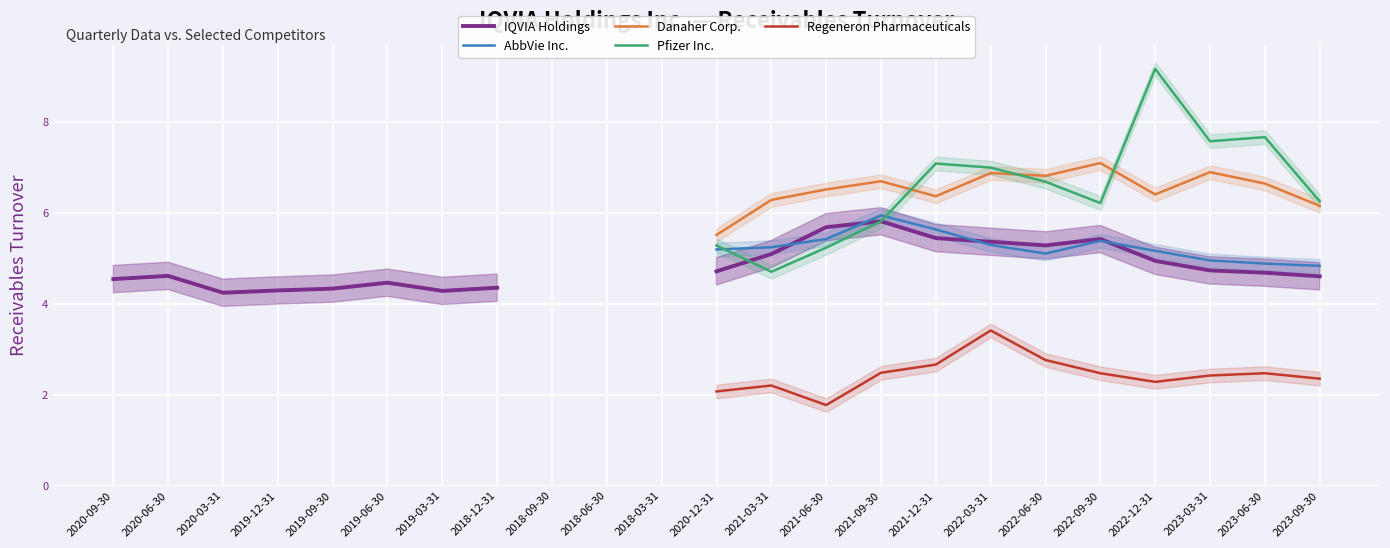

What value does the IQVIA Holdings series have at 2022-09-30?

5.4